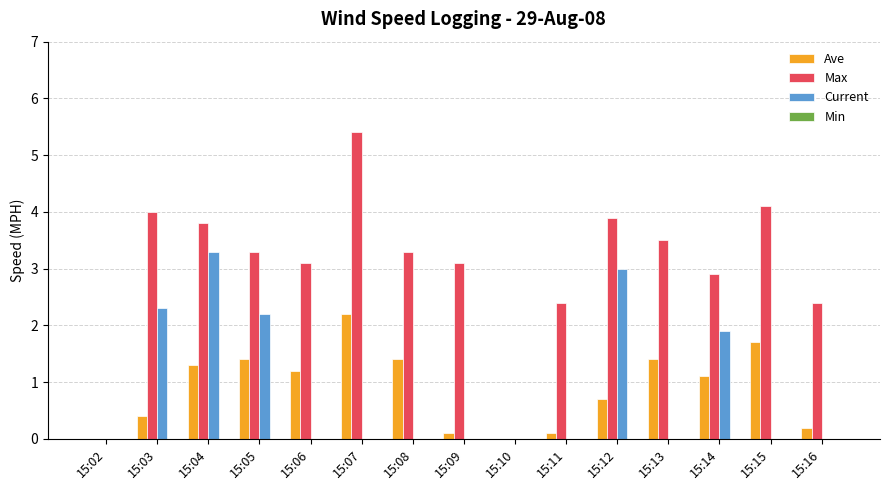

Between 15:03 and 15:08, which series saw the biggest shift?

Current